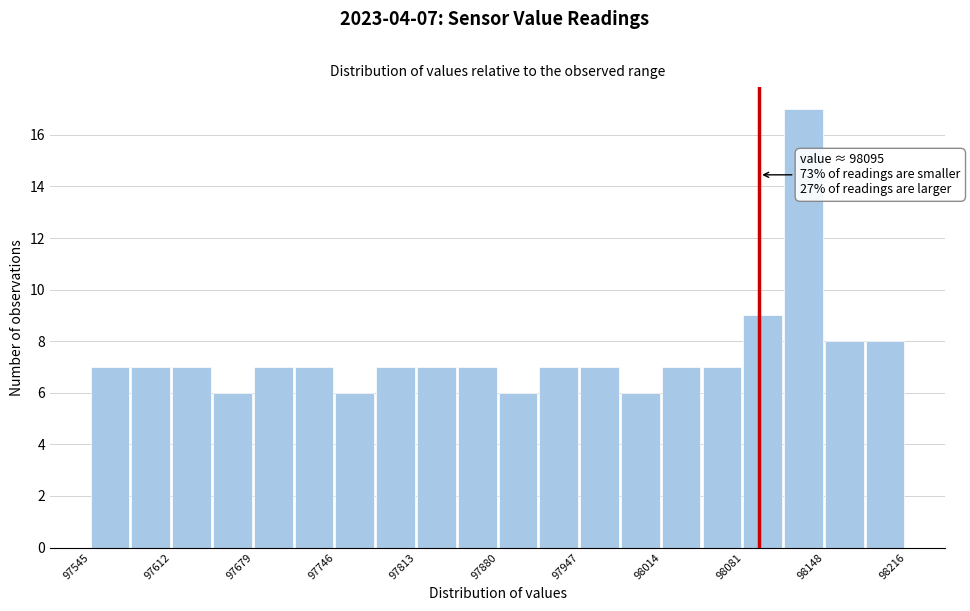

Read against the x-axis, roughly where is the centre of the tallest bar?

98130